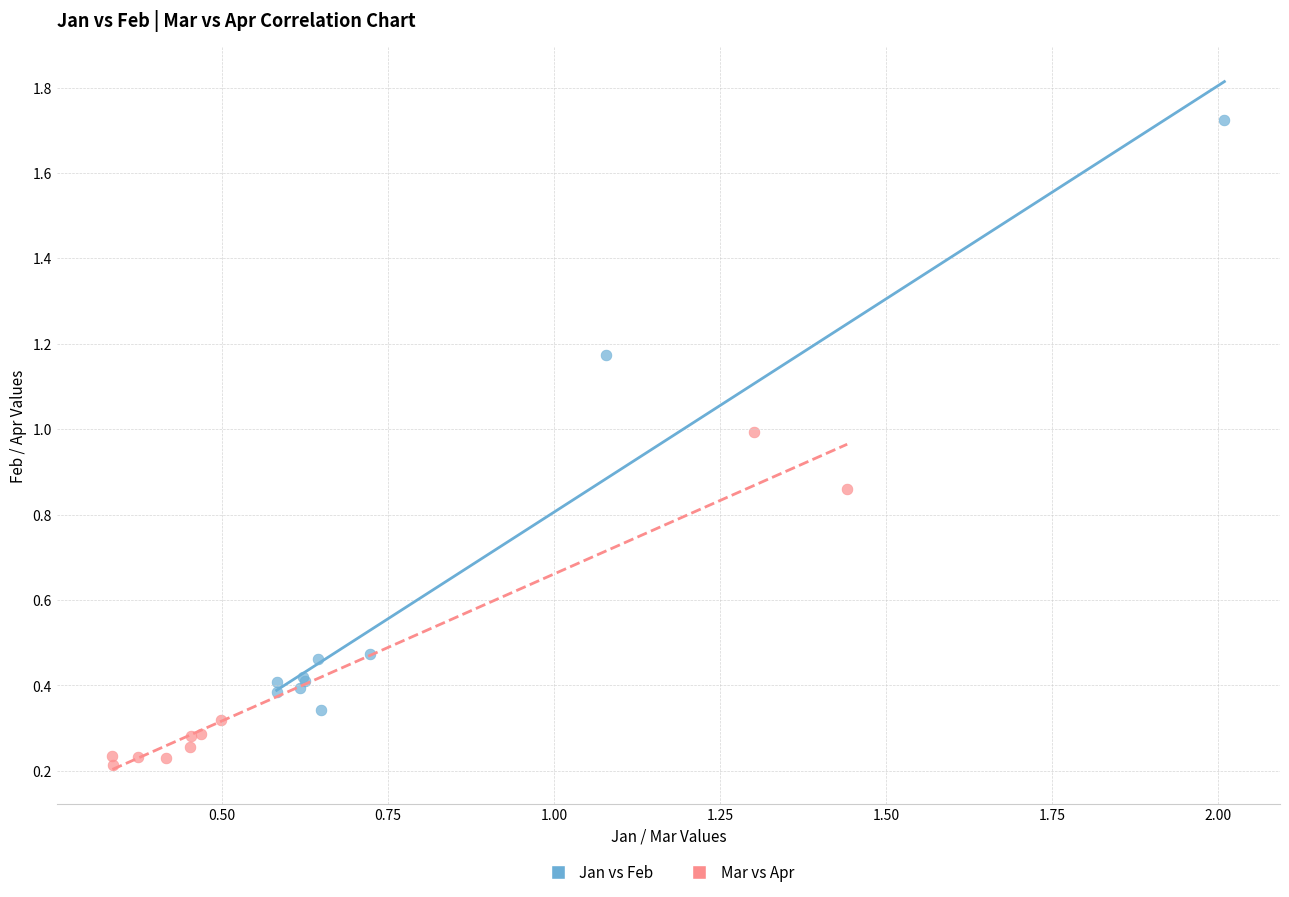

Which series reaches the minimum Y coordinate?

Mar vs Apr